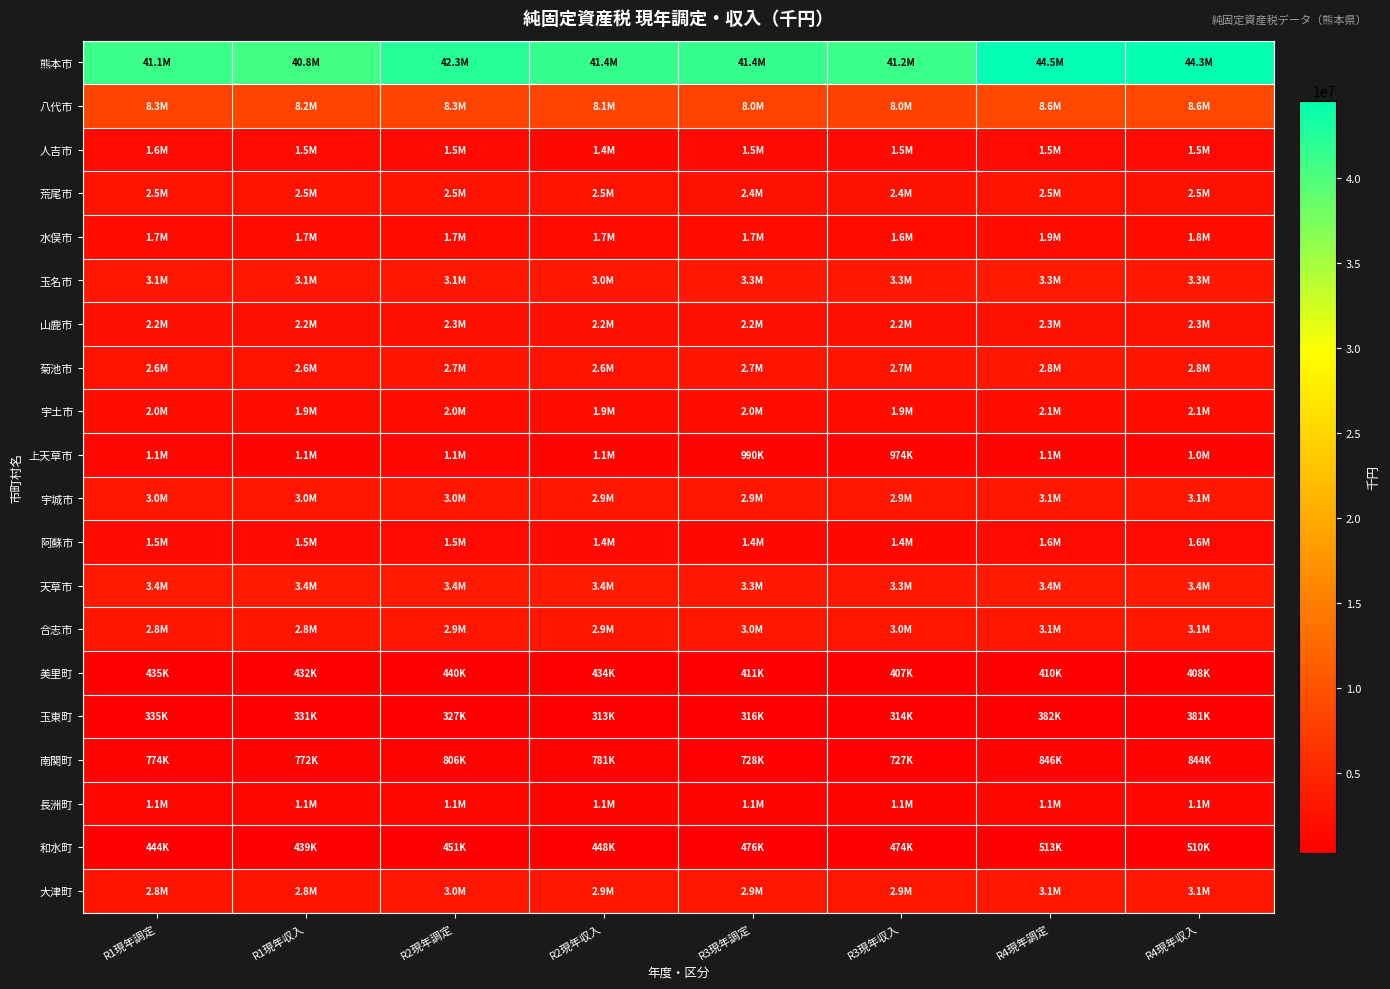

Reading left to right, list all the values displayed in this chart.

熊本市: R1現年調定=41127159	R1現年収入=40797104	R2現年調定=42318709	R2現年収入=41372765	R3現年調定=41436269	R3現年収入=41161480	R4現年調定=44537674	R4現年収入=44261790
八代市: R1現年調定=8297585	R1現年収入=8191311	R2現年調定=8307703	R2現年収入=8119607	R3現年調定=8027510	R3現年収入=7952823	R4現年調定=8624926	R4現年収入=8555968
人吉市: R1現年調定=1561440	R1現年収入=1536708	R2現年調定=1452926	R2現年収入=1406866	R3現年調定=1469344	R3現年収入=1451708	R4現年調定=1538757	R4現年収入=1522732
荒尾市: R1現年調定=2498968	R1現年収入=2481933	R2現年調定=2542464	R2現年収入=2493721	R3現年調定=2401803	R3現年収入=2382346	R4現年調定=2491098	R4現年収入=2469796
水俣市: R1現年調定=1724757	R1現年収入=1701206	R2現年調定=1716560	R2現年収入=1687483	R3現年調定=1659646	R3現年収入=1642896	R4現年調定=1859140	R4現年収入=1846802
玉名市: R1現年調定=3096220	R1現年収入=3061891	R2現年調定=3128465	R2現年収入=3049099	R3現年調定=3315261	R3現年収入=3256410	R4現年調定=3339016	R4現年収入=3308204
山鹿市: R1現年調定=2220620	R1現年収入=2179114	R2現年調定=2258946	R2現年収入=2198204	R3現年調定=2229495	R3現年収入=2193337	R4現年調定=2339688	R4現年収入=2311636
菊池市: R1現年調定=2597443	R1現年収入=2572027	R2現年調定=2671824	R2現年収入=2626810	R3現年調定=2731119	R3現年収入=2699355	R4現年調定=2836875	R4現年収入=2816576
宇土市: R1現年調定=1966246	R1現年収入=1946743	R2現年調定=1982152	R2現年収入=1943321	R3現年調定=1955098	R3現年収入=1938285	R4現年調定=2087559	R4現年収入=2069382
上天草市: R1現年調定=1094222	R1現年収入=1076782	R2現年調定=1096748	R2現年収入=1058182	R3現年調定=989621	R3現年収入=974027	R4現年調定=1069103	R4現年収入=1038965
宇城市: R1現年調定=2992126	R1現年収入=2956763	R2現年調定=2981796	R2現年収入=2917993	R3現年調定=2941498	R3現年収入=2917158	R4現年調定=3102188	R4現年収入=3064909
阿蘇市: R1現年調定=1510164	R1現年収入=1480332	R2現年調定=1527371	R2現年収入=1436811	R3現年調定=1423290	R3現年収入=1402084	R4現年調定=1588233	R4現年収入=1554657
天草市: R1現年調定=3402436	R1現年収入=3375707	R2現年調定=3433122	R2現年収入=3406372	R3現年調定=3280001	R3現年収入=3257213	R4現年調定=3438944	R4現年収入=3413782
合志市: R1現年調定=2844963	R1現年収入=2828820	R2現年調定=2913802	R2現年収入=2898461	R3現年調定=2993594	R3現年収入=2978210	R4現年調定=3084311	R4現年収入=3073738
美里町: R1現年調定=435282	R1現年収入=432287	R2現年調定=439551	R2現年収入=434377	R3現年調定=410640	R3現年収入=407346	R4現年調定=409859	R4現年収入=407618
玉東町: R1現年調定=335187	R1現年収入=331435	R2現年調定=327332	R2現年収入=312658	R3現年調定=315815	R3現年収入=313942	R4現年調定=382141	R4現年収入=380544
南関町: R1現年調定=773602	R1現年収入=771524	R2現年調定=806096	R2現年収入=781407	R3現年調定=727697	R3現年収入=726588	R4現年調定=845942	R4現年収入=844451
長洲町: R1現年調定=1122096	R1現年収入=1117812	R2現年調定=1114178	R2現年収入=1050160	R3現年調定=1061526	R3現年収入=1057155	R4現年調定=1098297	R4現年収入=1092831
和水町: R1現年調定=443898	R1現年収入=439277	R2現年調定=451346	R2現年収入=447609	R3現年調定=476366	R3現年収入=474066	R4現年調定=512950	R4現年収入=509671
大津町: R1現年調定=2775434	R1現年収入=2758828	R2現年調定=2956373	R2現年収入=2924427	R3現年調定=2941346	R3現年収入=2925182	R4現年調定=3087079	R4現年収入=3072164